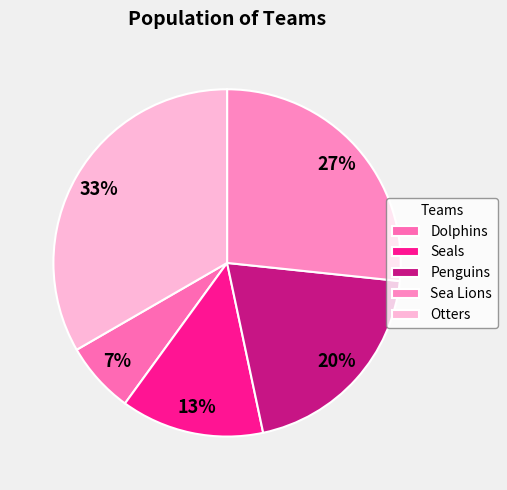

The Otters slice represents 33% of the pie. True or false?

True